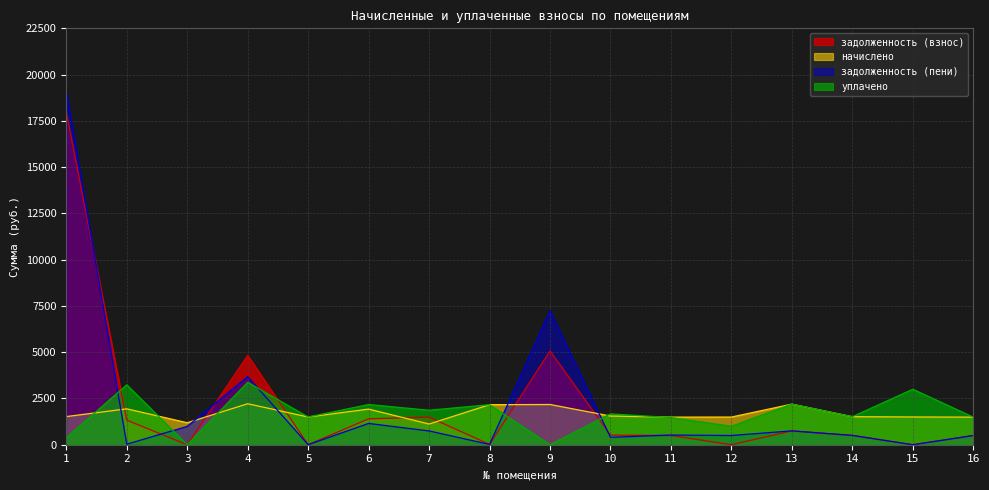

At which category is the sum across all series the highest?

1